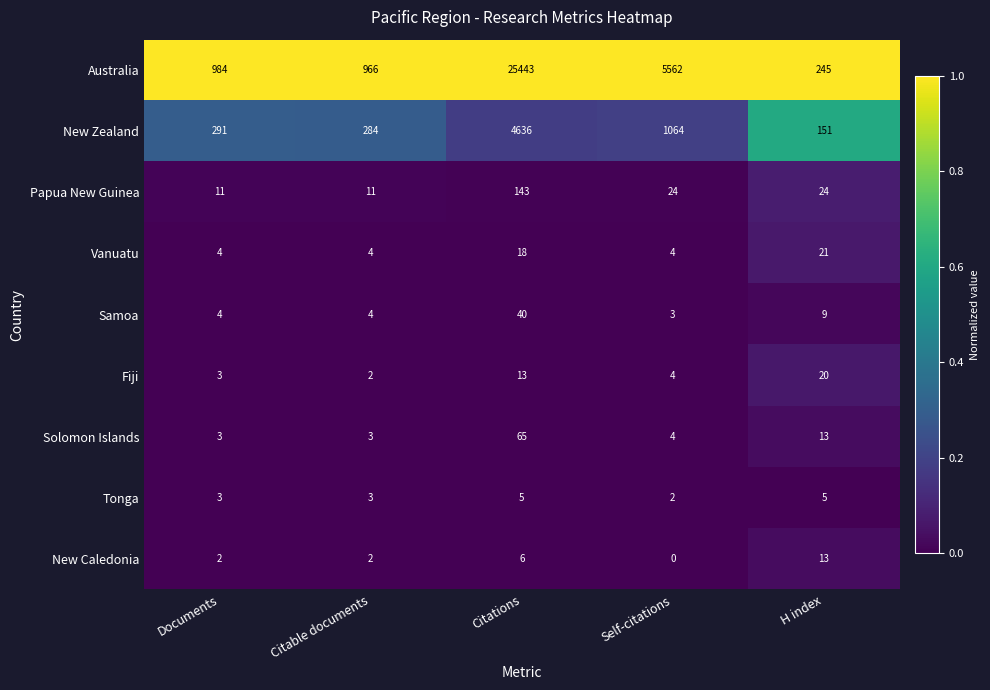

Is the value of Papua New Guinea at H index greater than the value of New Zealand at Documents?

No